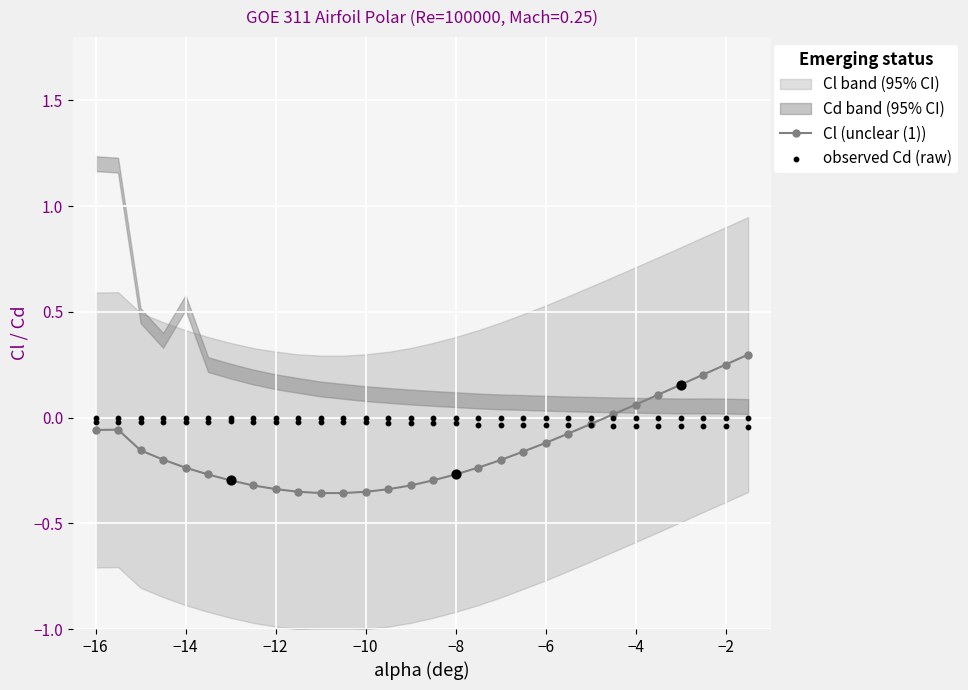

The value of Cl (unclear (1)) at −10 is -0.5. True or false?

False